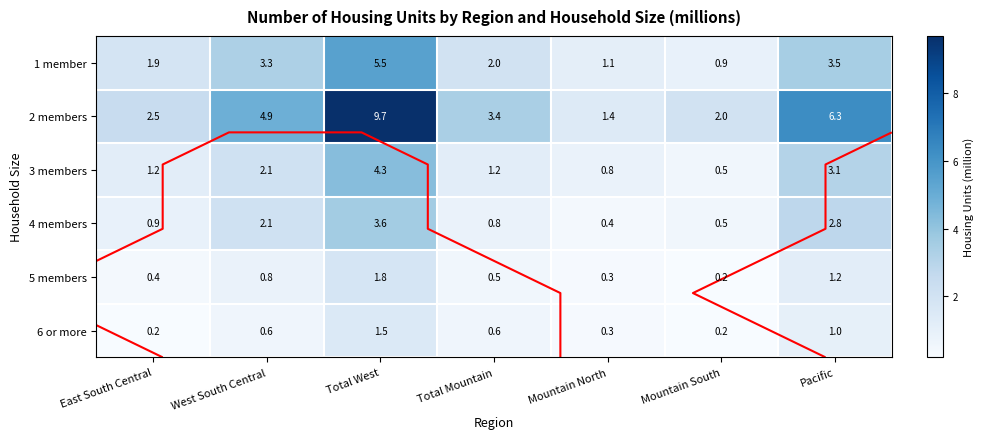

Which series has the largest range (max minus min)?

2 members